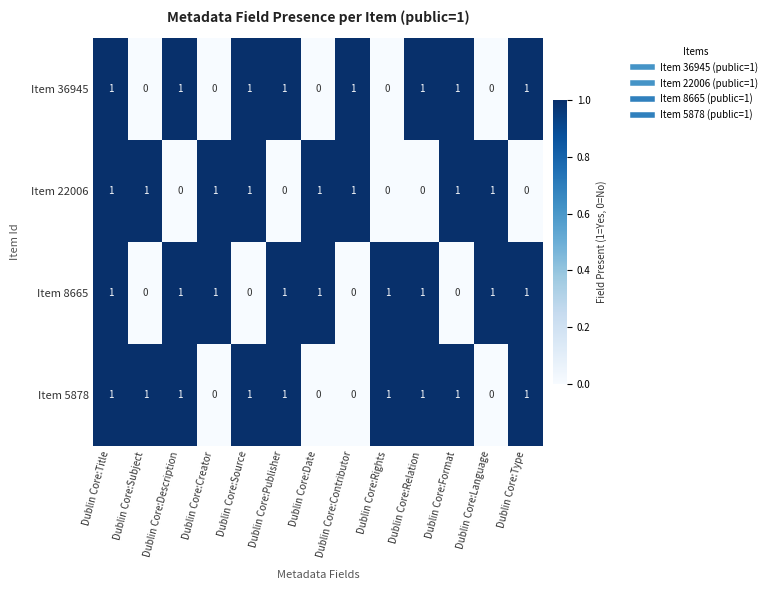

How many Item 36945 values are between 0 and 1?

13